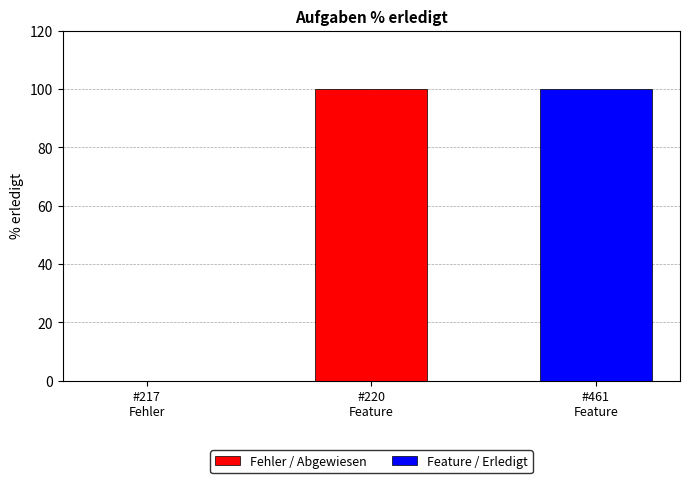

How many values are between 0 and 100?

3